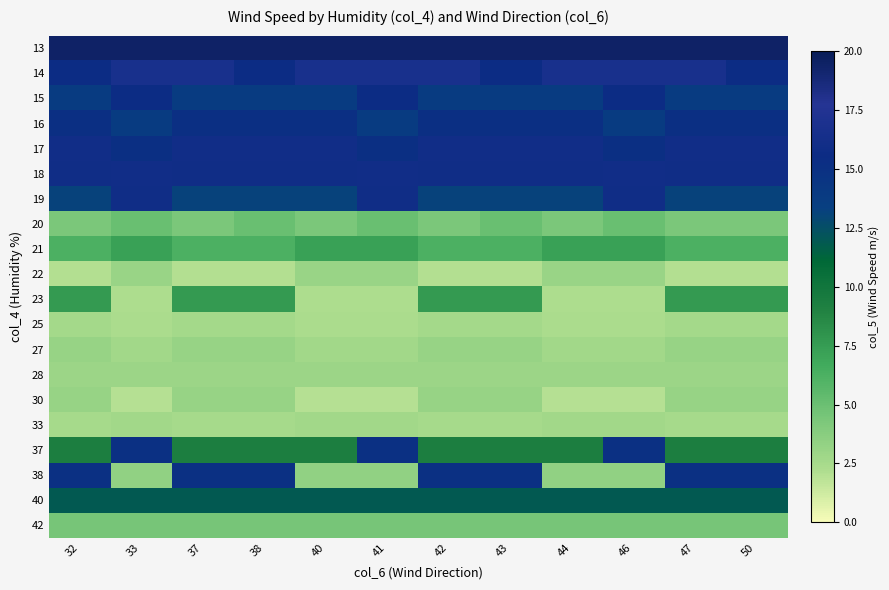

Which has a higher value, 44 or 46?

44